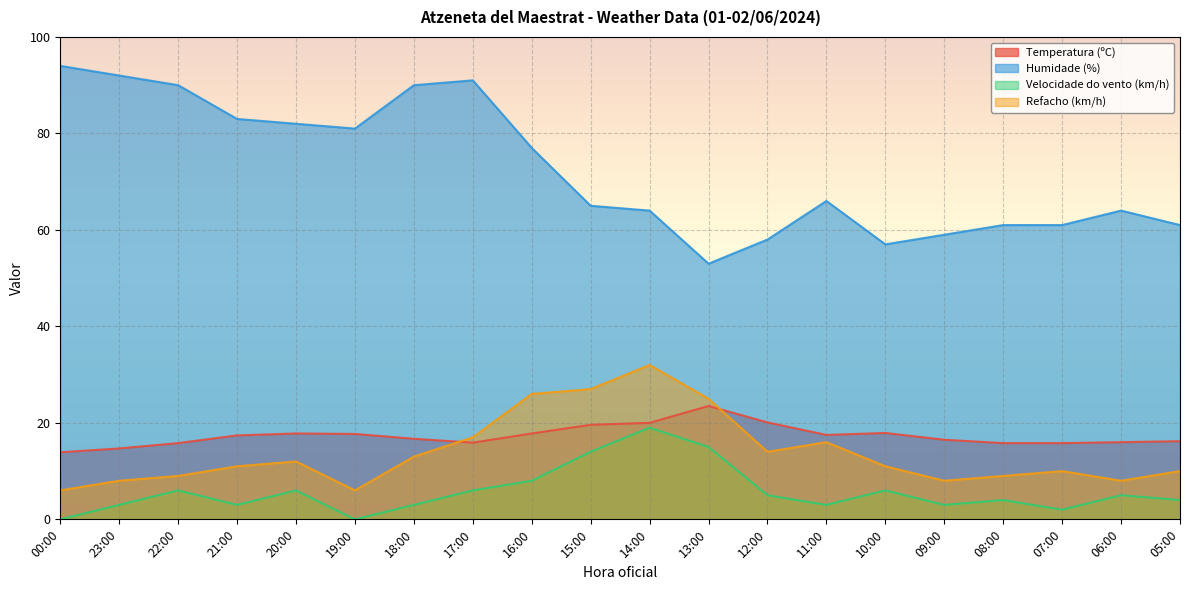

Count the number of categories in the chart.

20